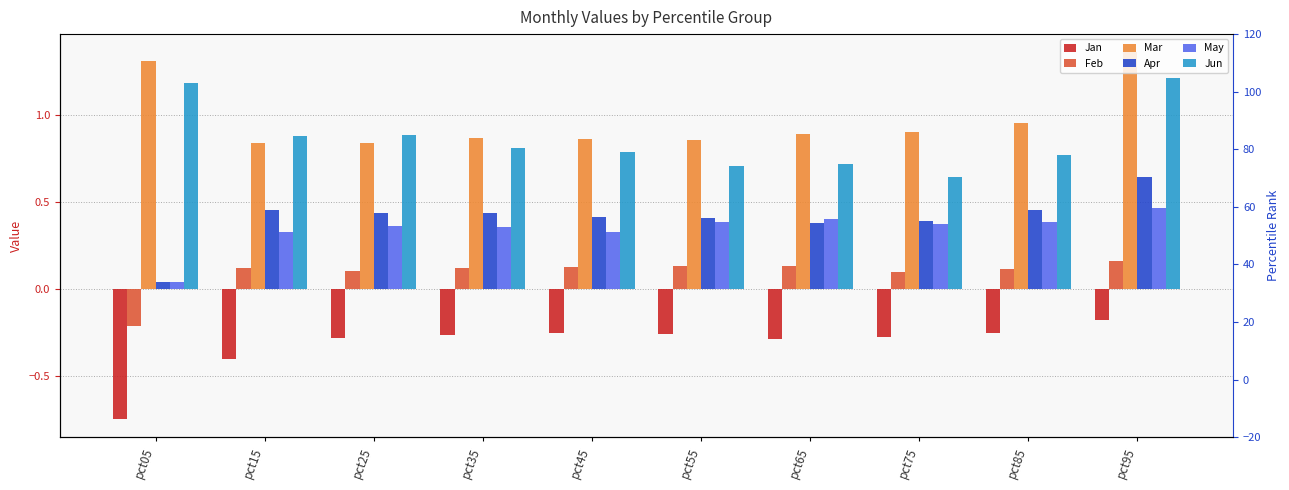

What are all the series names shown in the legend?

Jan, Feb, Mar, Apr, May, Jun